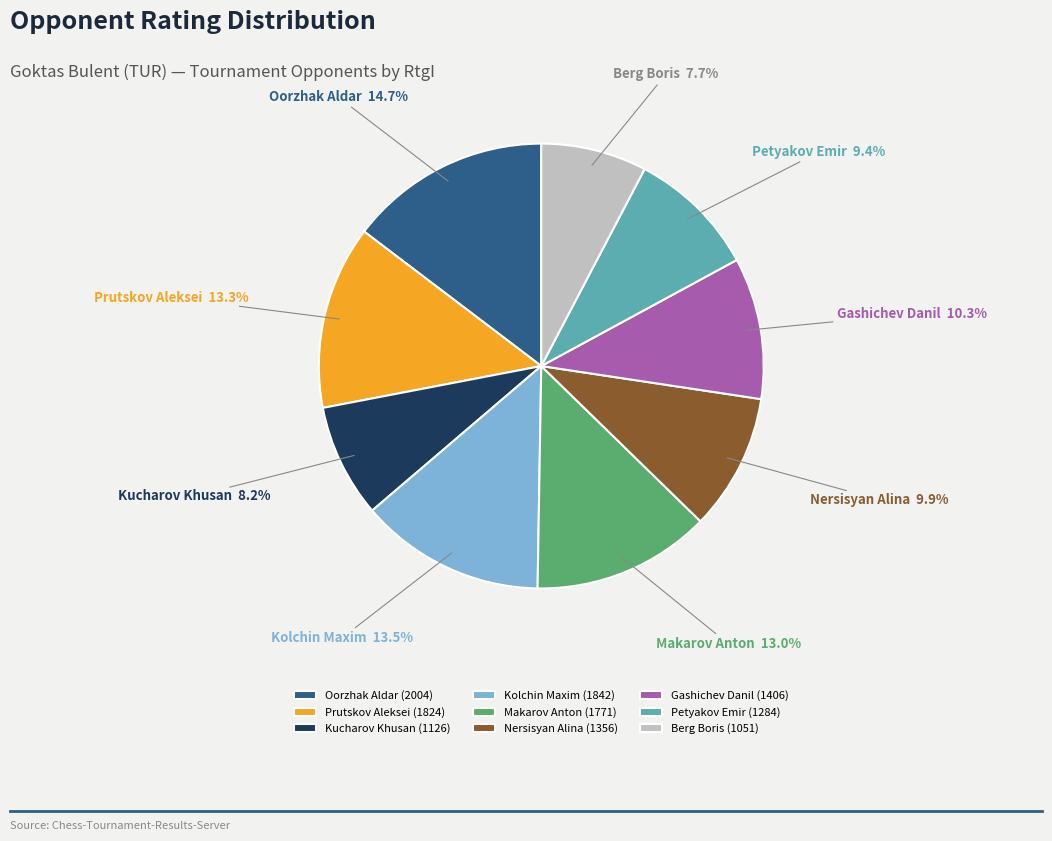

True or false: Kolchin Maxim accounts for 2% of the total.

False